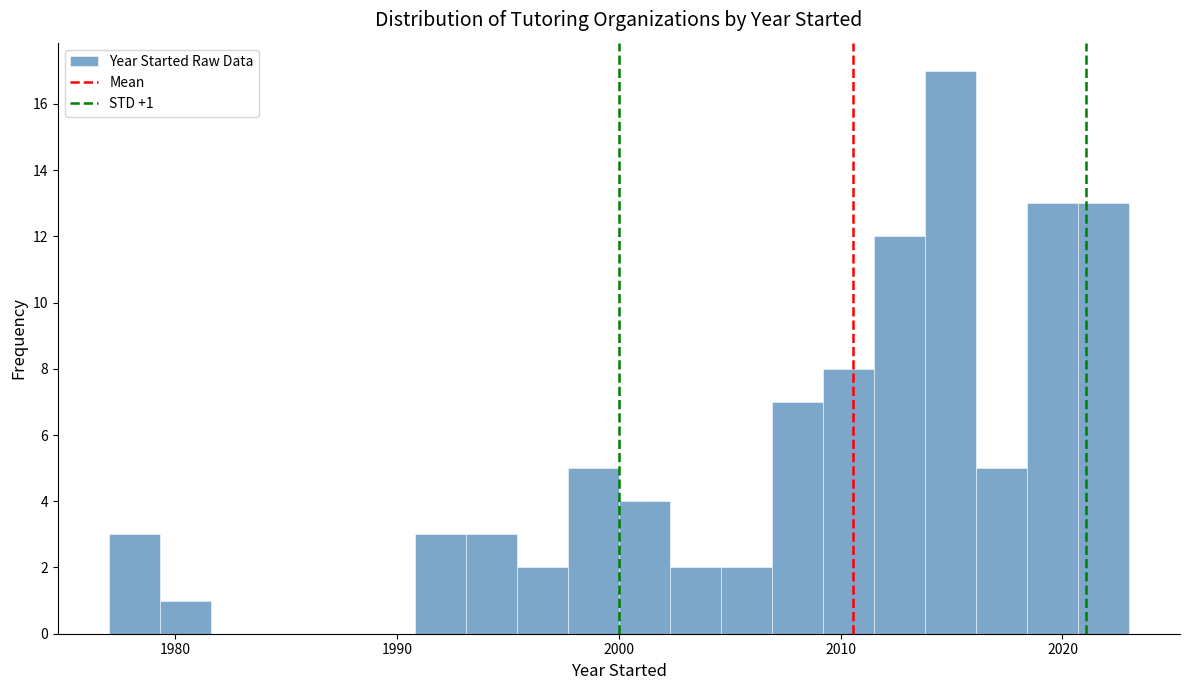

Read against the x-axis, roughly where is the centre of the tallest bar?

2015